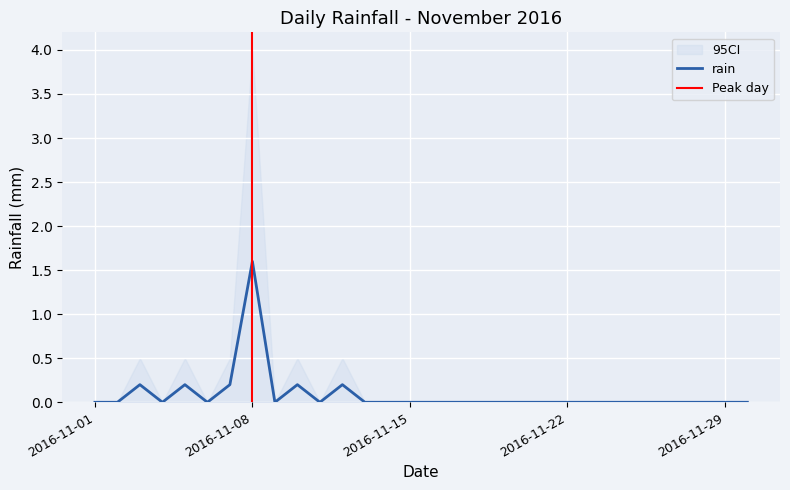

Reading right to left, what are all the values shown in this chart?

0.0	0.0	0.0	0.0	0.0	0.0	0.0	0.0	0.0	0.0	0.0	0.0	0.0	0.0	0.0	0.0	0.0	0.0	0.2	0.0	0.2	0.0	1.6	0.2	0.0	0.2	0.0	0.2	0.0	0.0